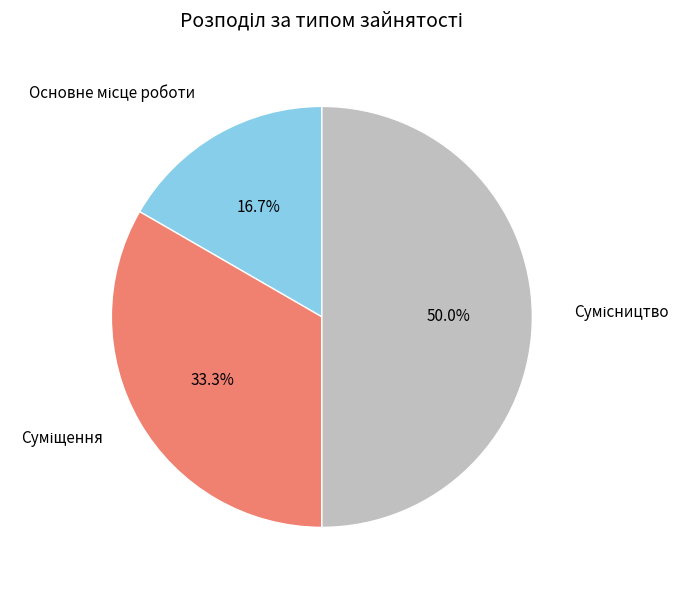

To the nearest percent, what percentage of the pie is Суміщення?

33%